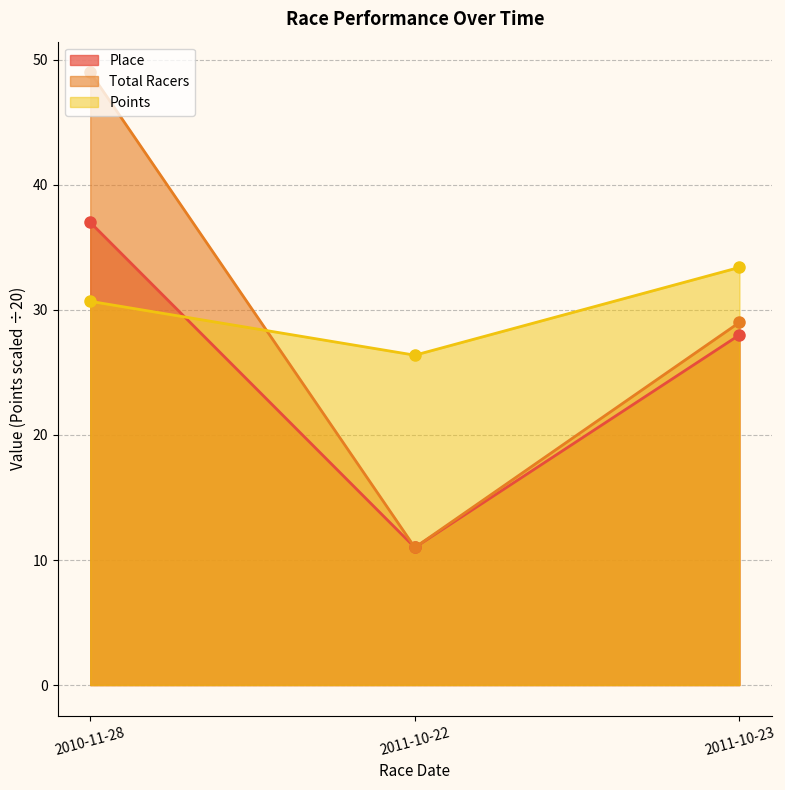

Rank the series at 2011-10-22 from lowest to highest value.

Place, Total Racers, Points